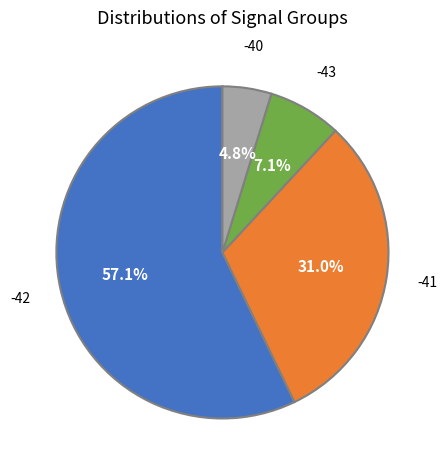

The -42 slice represents 6% of the pie. True or false?

False